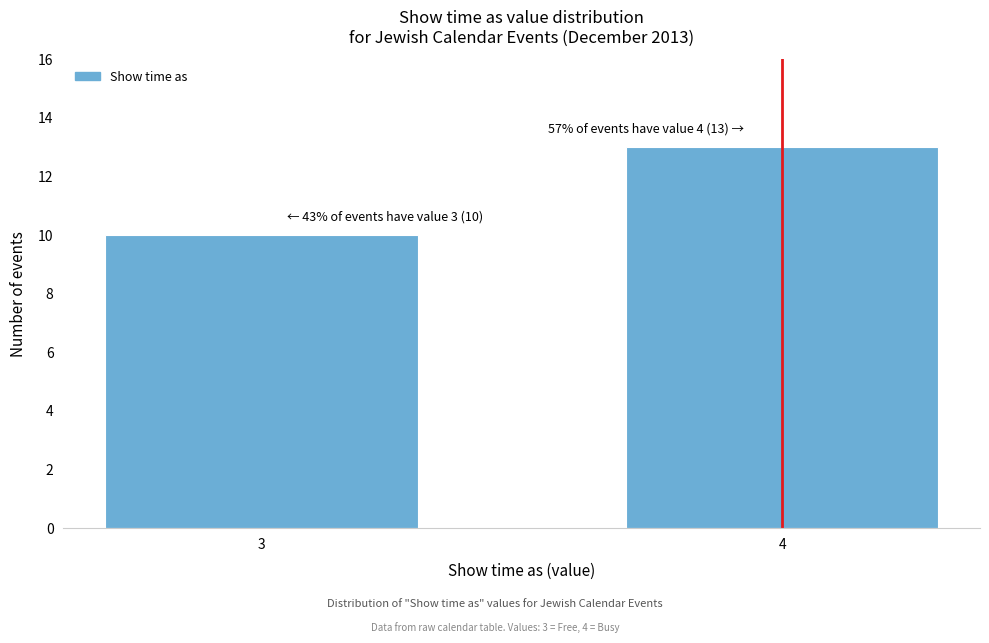

Reading left to right, list all the values displayed in this chart.

3=10	4=13